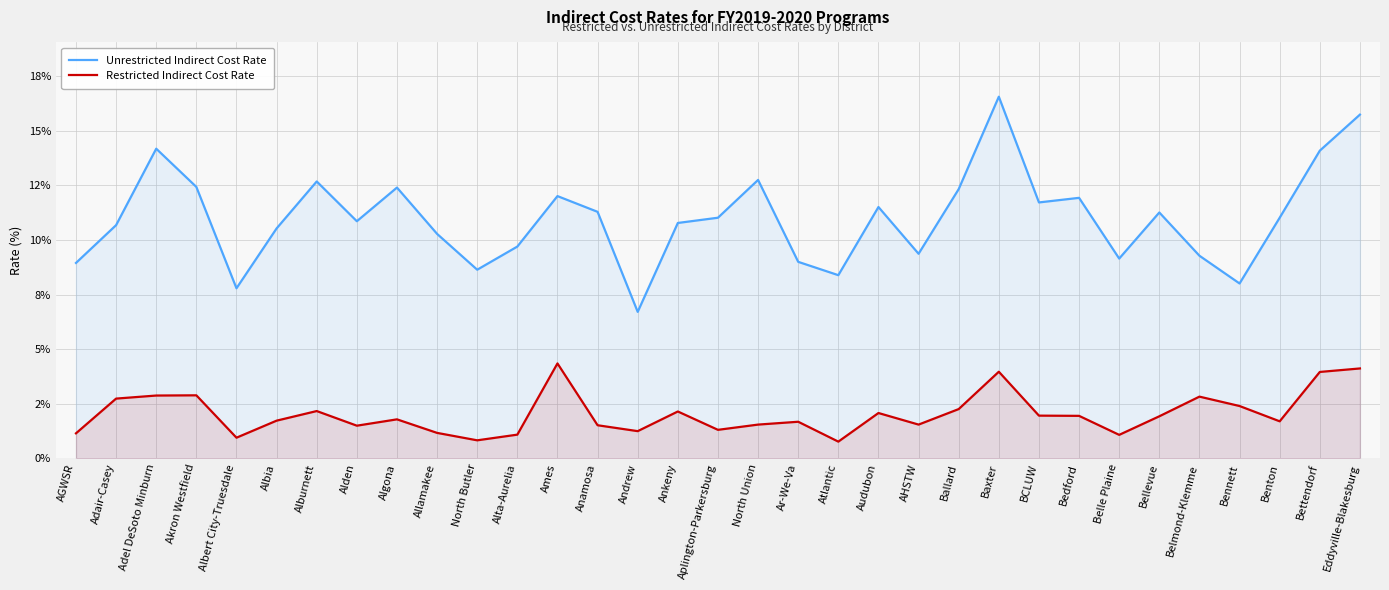

Reading left to right, what are all the values shown in this chart?

Unrestricted Indirect Cost Rate: AGWSR=8.9	Adair-Casey=10.7	Adel DeSoto Minburn=14.2	Akron Westfield=12.4	Albert City-Truesdale=7.8	Albia=10.5	Alburnett=12.7	Alden=10.9	Algona=12.4	Allamakee=10.3	North Butler=8.6	Alta-Aurelia=9.7	Ames=12.0	Anamosa=11.3	Andrew=6.7	Ankeny=10.8	Aplington-Parkersburg=11.0	North Union=12.8	Ar-We-Va=9.0	Atlantic=8.4	Audubon=11.5	AHSTW=9.4	Ballard=12.3	Baxter=16.6	BCLUW=11.7	Bedford=11.9	Belle Plaine=9.2	Bellevue=11.3	Belmond-Klemme=9.3	Bennett=8.0	Benton=11.0	Bettendorf=14.1	Eddyville-Blakesburg=15.7
Restricted Indirect Cost Rate: AGWSR=1.1	Adair-Casey=2.7	Adel DeSoto Minburn=2.9	Akron Westfield=2.9	Albert City-Truesdale=0.9	Albia=1.7	Alburnett=2.2	Alden=1.5	Algona=1.8	Allamakee=1.2	North Butler=0.8	Alta-Aurelia=1.1	Ames=4.3	Anamosa=1.5	Andrew=1.2	Ankeny=2.1	Aplington-Parkersburg=1.3	North Union=1.6	Ar-We-Va=1.7	Atlantic=0.8	Audubon=2.1	AHSTW=1.6	Ballard=2.3	Baxter=4.0	BCLUW=2.0	Bedford=1.9	Belle Plaine=1.1	Bellevue=1.9	Belmond-Klemme=2.8	Bennett=2.4	Benton=1.7	Bettendorf=4.0	Eddyville-Blakesburg=4.1